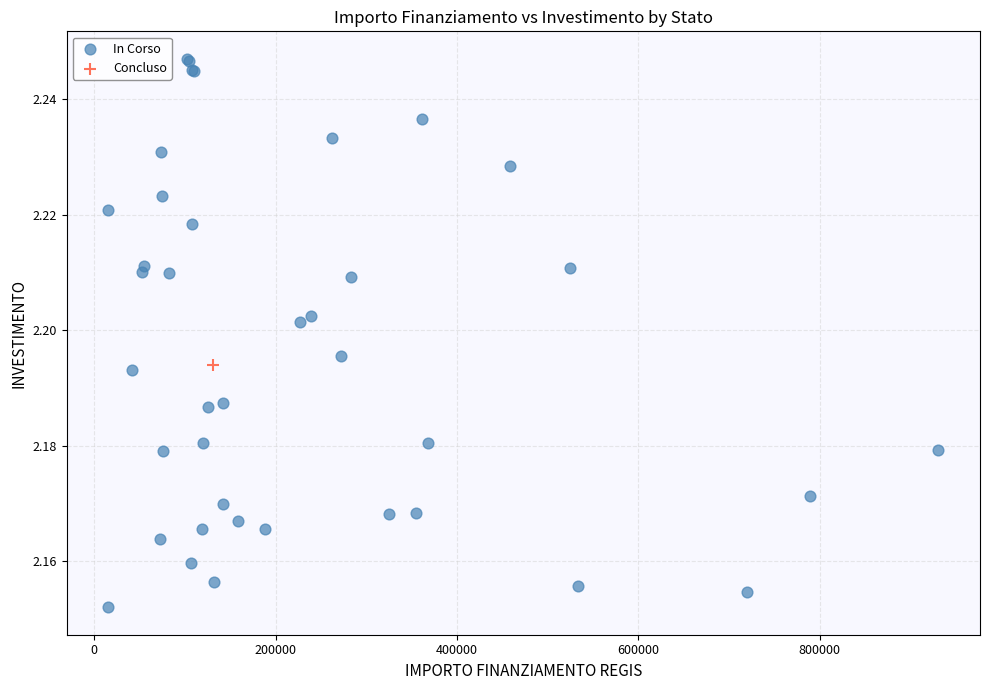

What are all the series names shown in the legend?

In Corso, Concluso